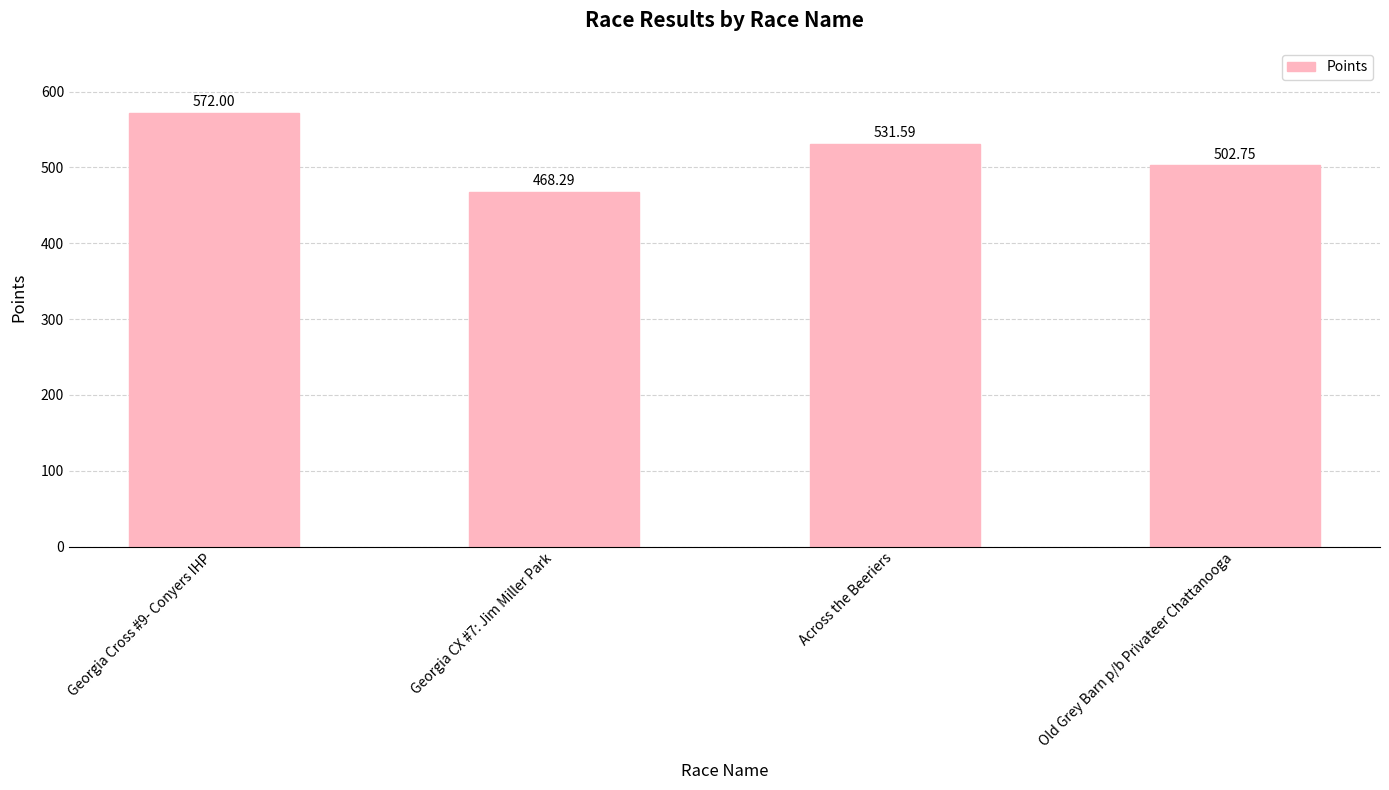

The chart shows a value of 572.0 at Georgia Cross #9- Conyers IHP. True or false?

True